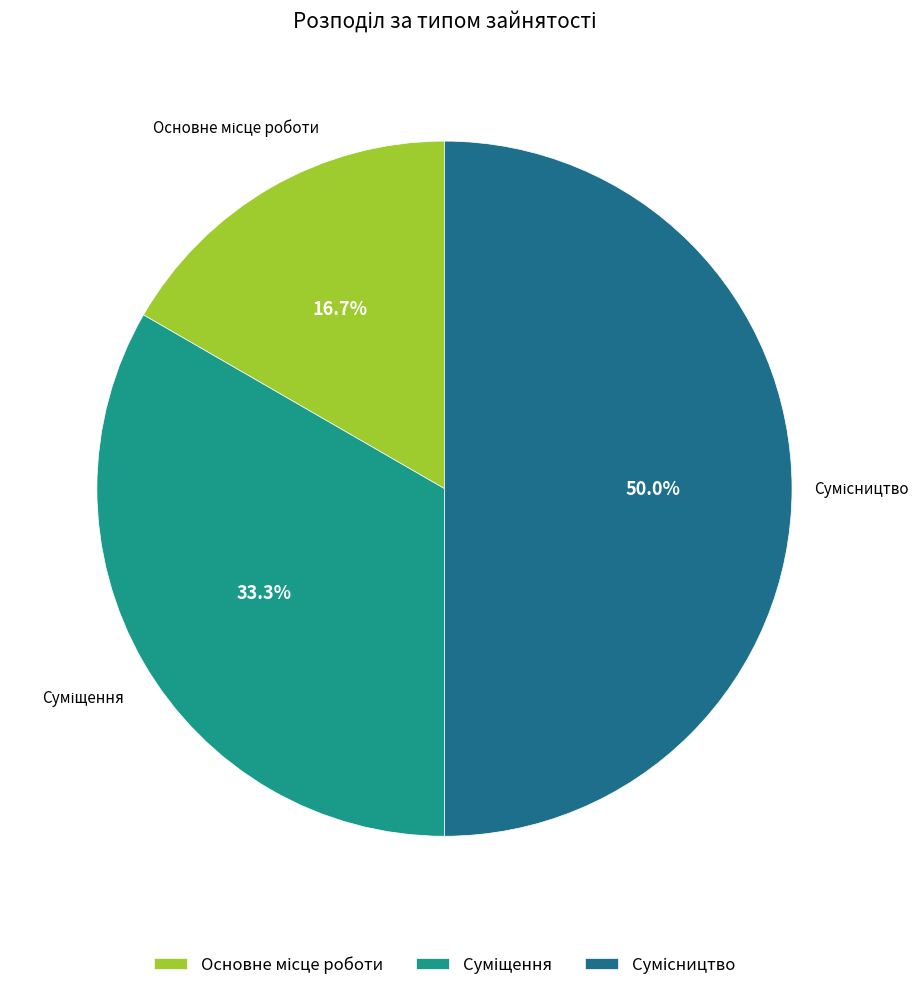

What is the smallest slice in the pie chart?

Основне місце роботи